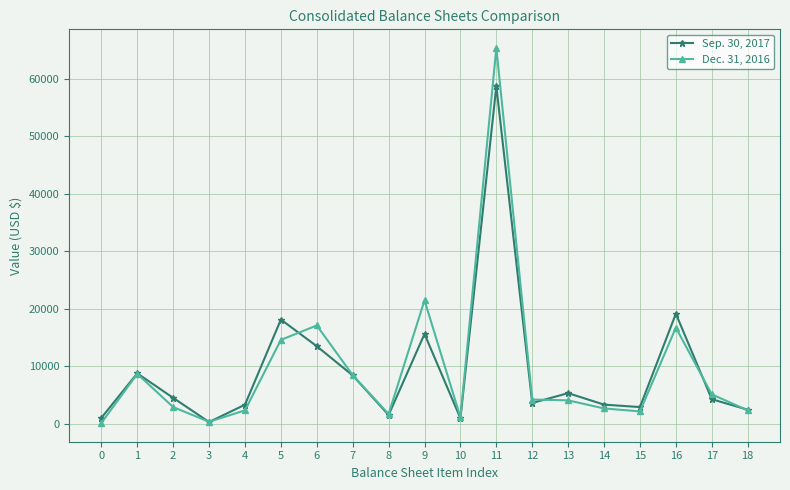

Count the number of categories in the chart.

19